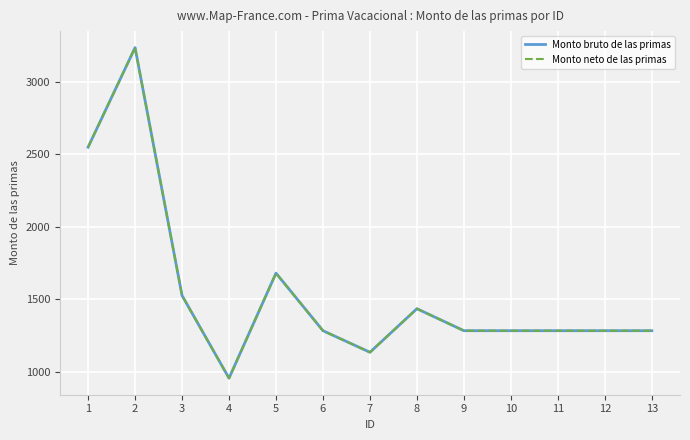

True or false: Monto neto de las primas and Monto bruto de las primas cross at least once.

False